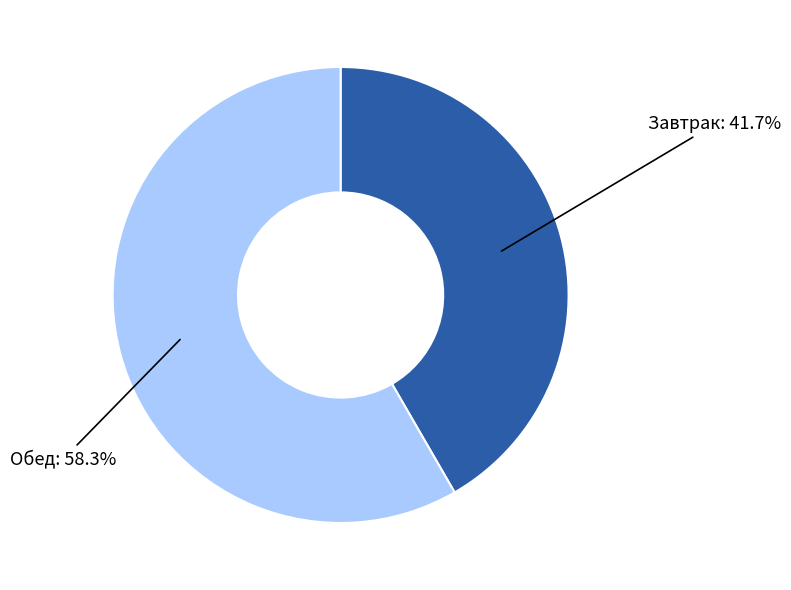

Does Завтрак account for over 50% of the chart?

No